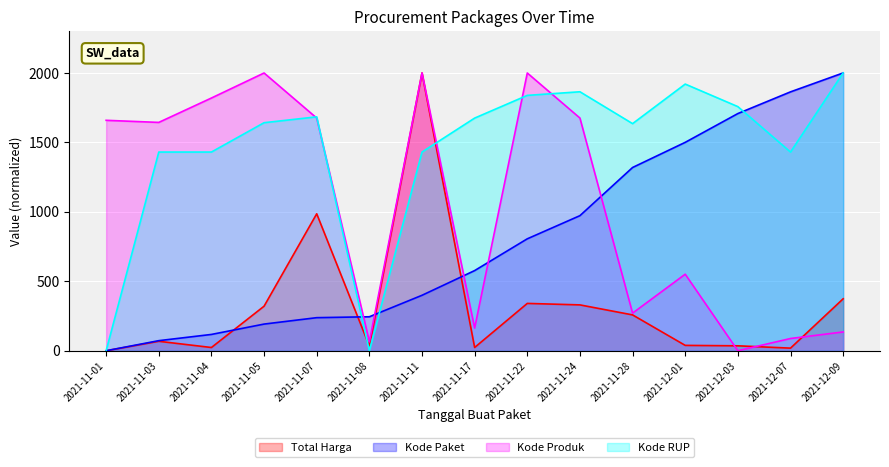

The value of Kode Paket at 2021-12-03 is 1707.6. True or false?

True